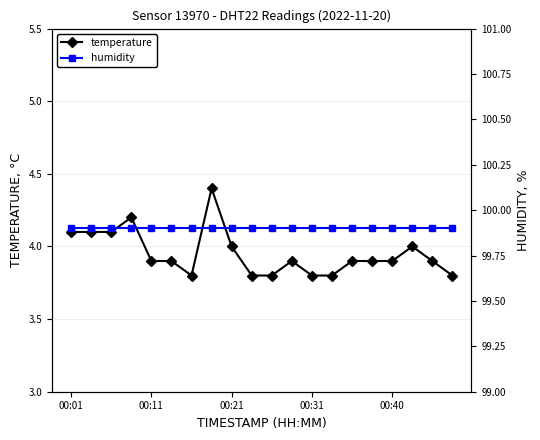

True or false: humidity and temperature cross at least once.

False